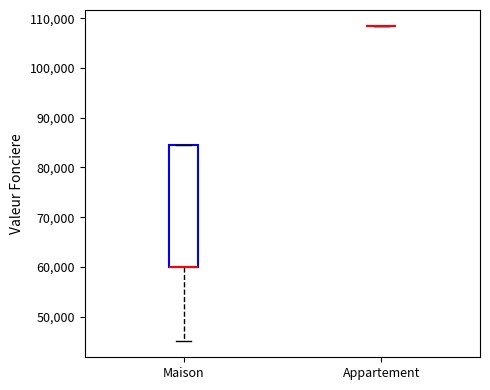

Reading left to right, read every box against the y-axis: the position of its median line, the range the box covers, and the ends of its whiskers. The values are not printed on the chart, so give them approximately, as read against the axis.

Maison: median 60000 (drawn on the box's lower edge), box 60000 to 85000, whiskers 45000 to 85000
Appartement: box collapsed to a line at 109000, whiskers 109000 to 109000